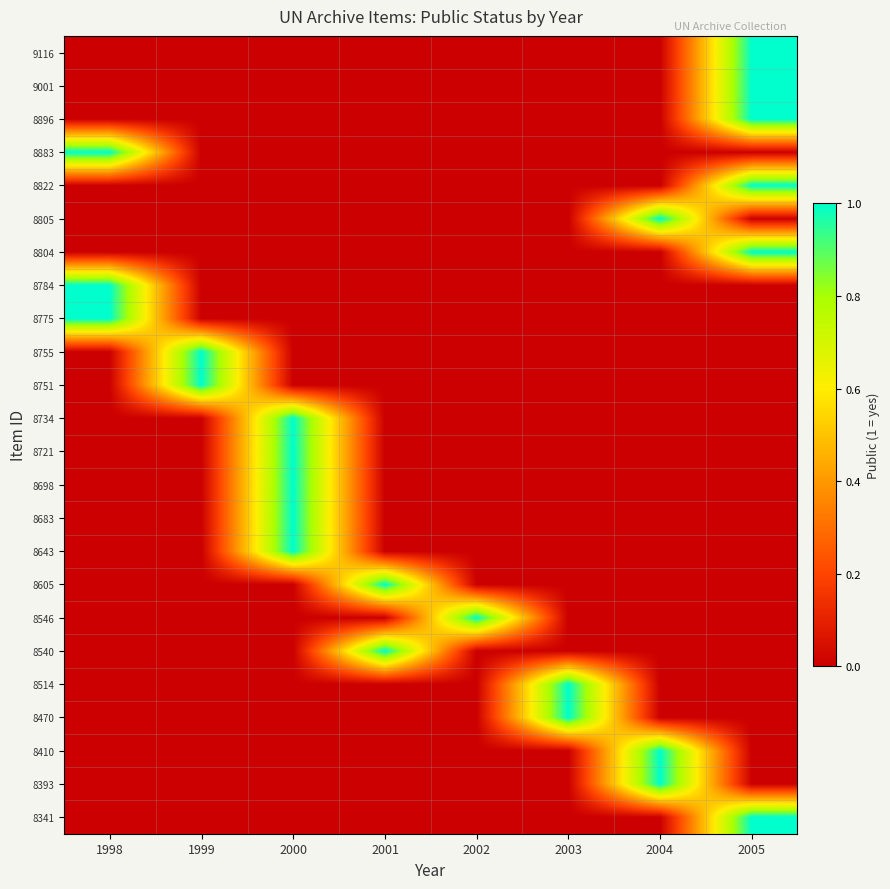

Count the number of data series in this chart.

24